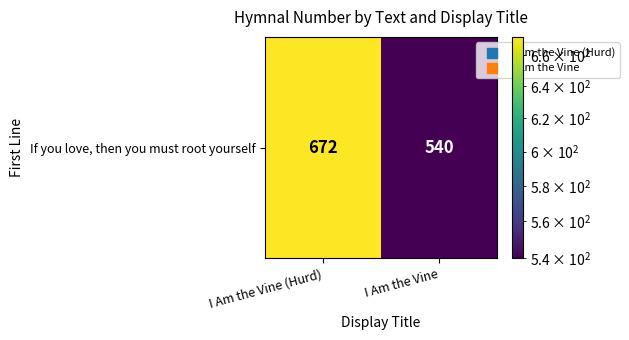

What is the difference between the values at I Am the Vine and I Am the Vine (Hurd)?

132